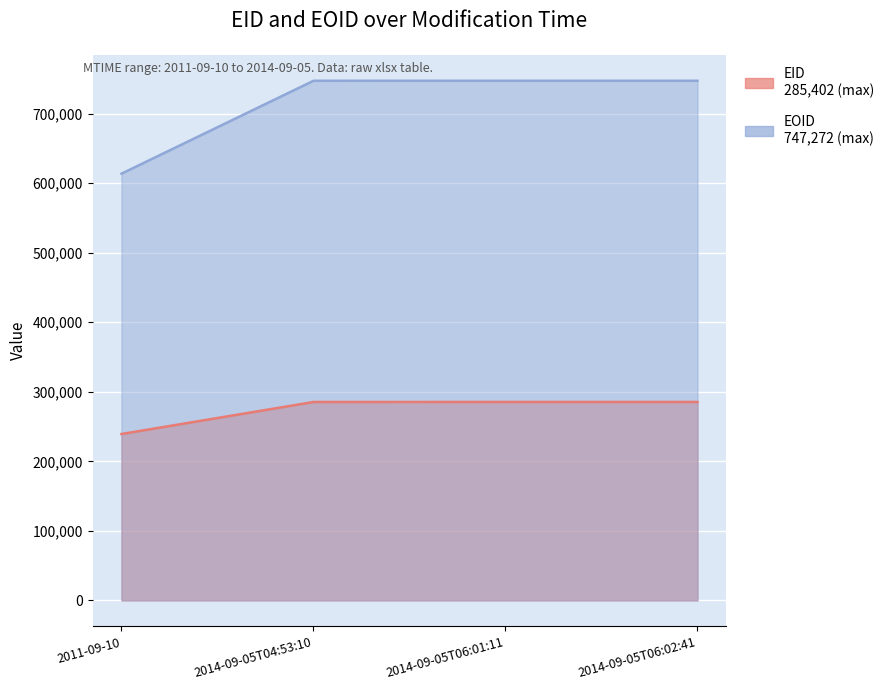

What are all the series names shown in the legend?

EID, EOID